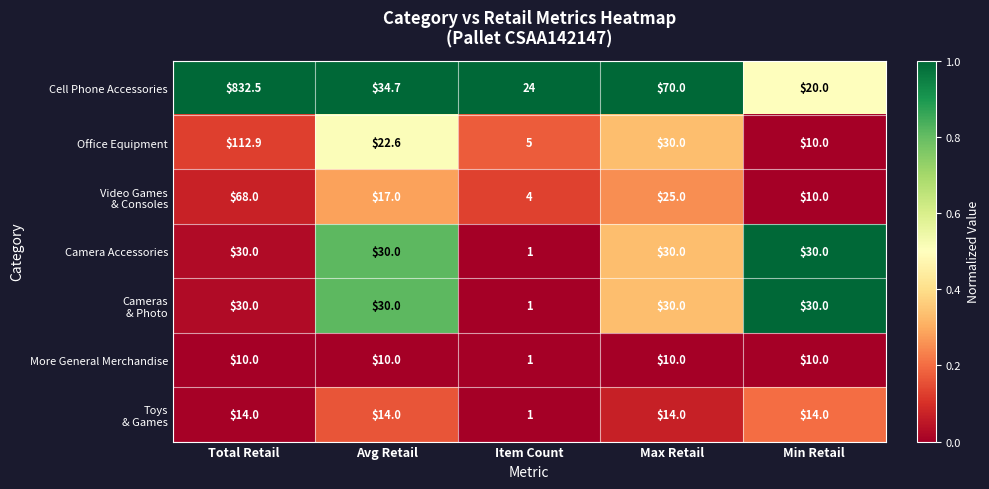

What is the spread (max minus min) of values at Avg Retail?

24.7